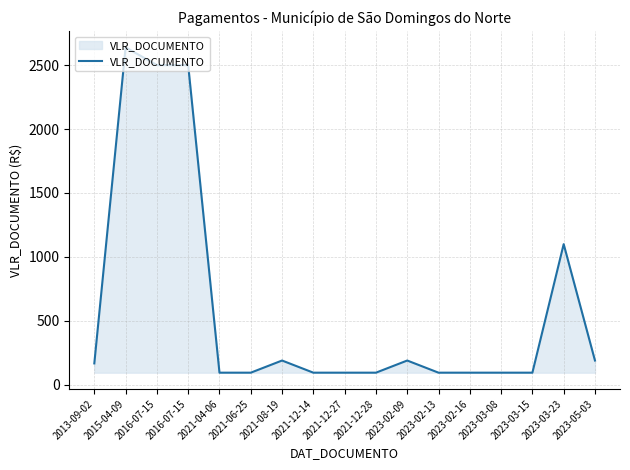

What is the label of the 3rd point from the right?

2023-03-15